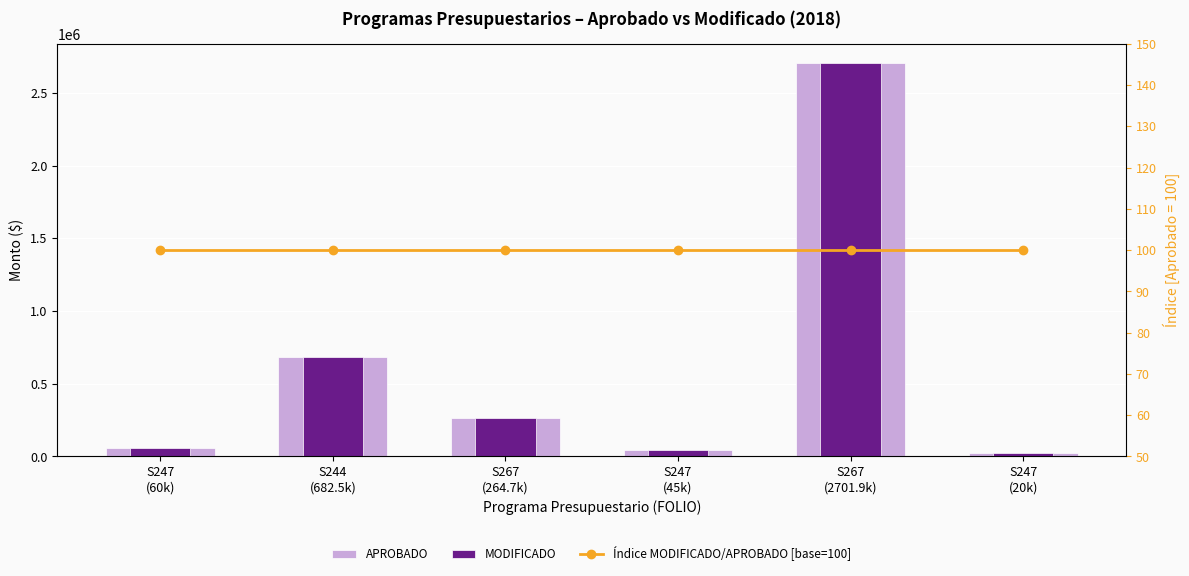

Read the MODIFICADO value at S244
(682.5k), to the nearest 10.

682500